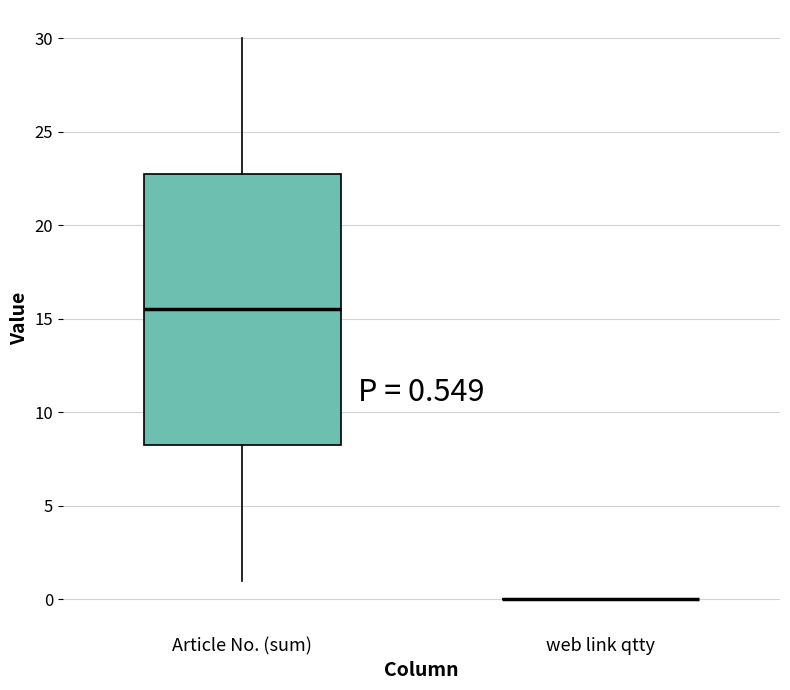

Comparing the boxes themselves (not the whiskers), which one is the tallest?

Article No. (sum)